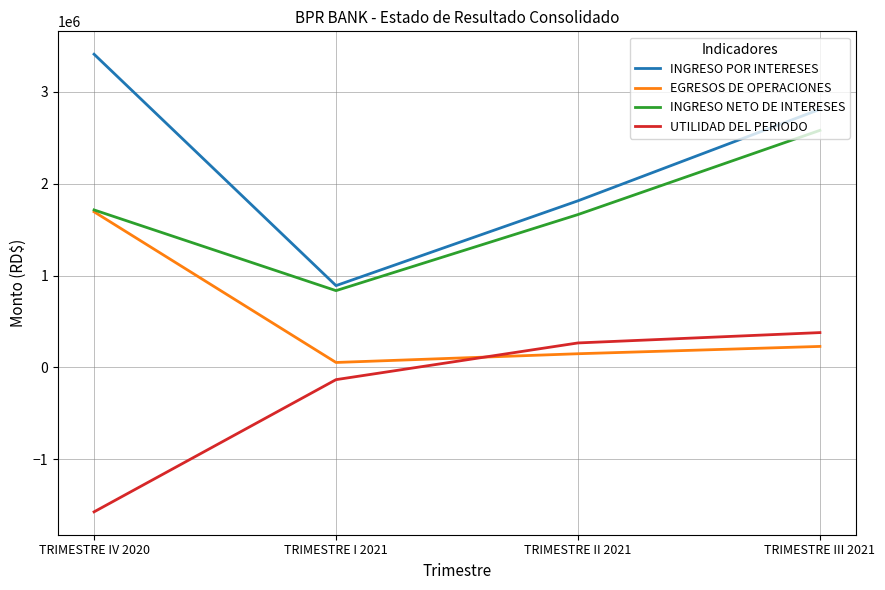

How many values in the UTILIDAD DEL PERIODO series are below 266894?

2